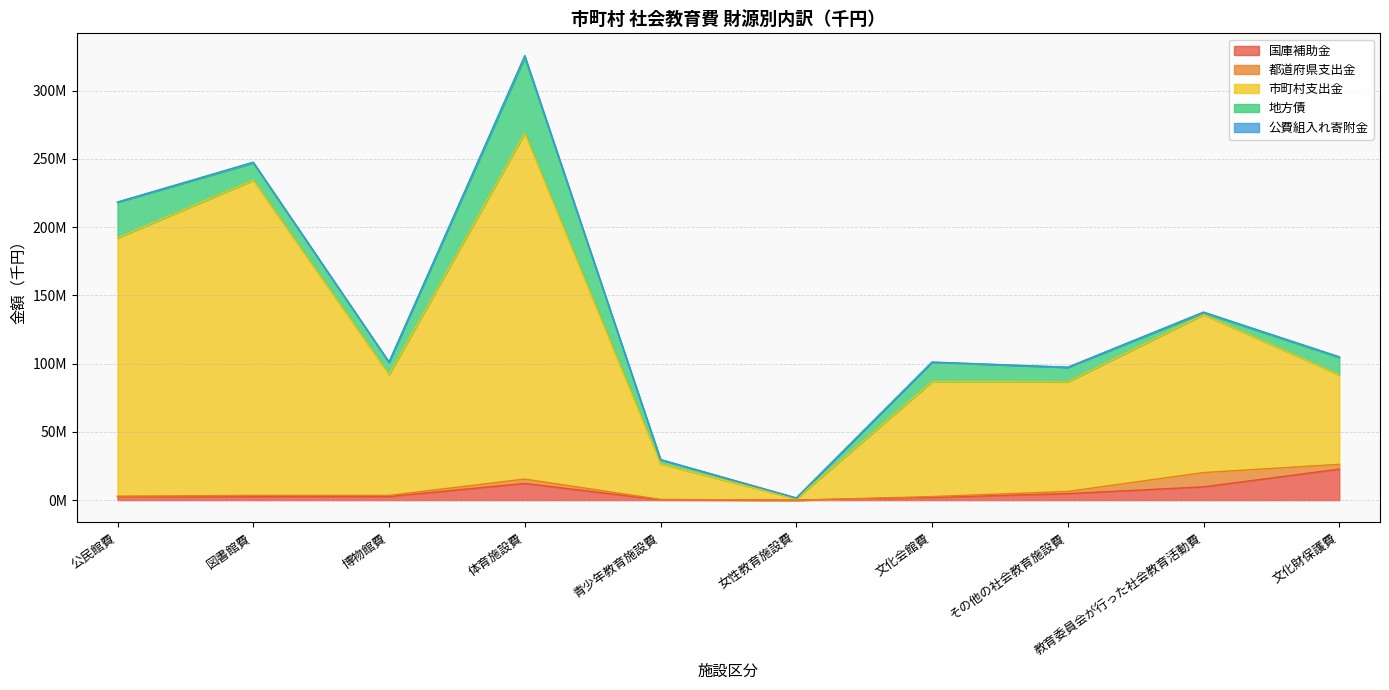

The 地方債 series shows 2421797 at 教育委員会が行った社会教育活動費. True or false?

False